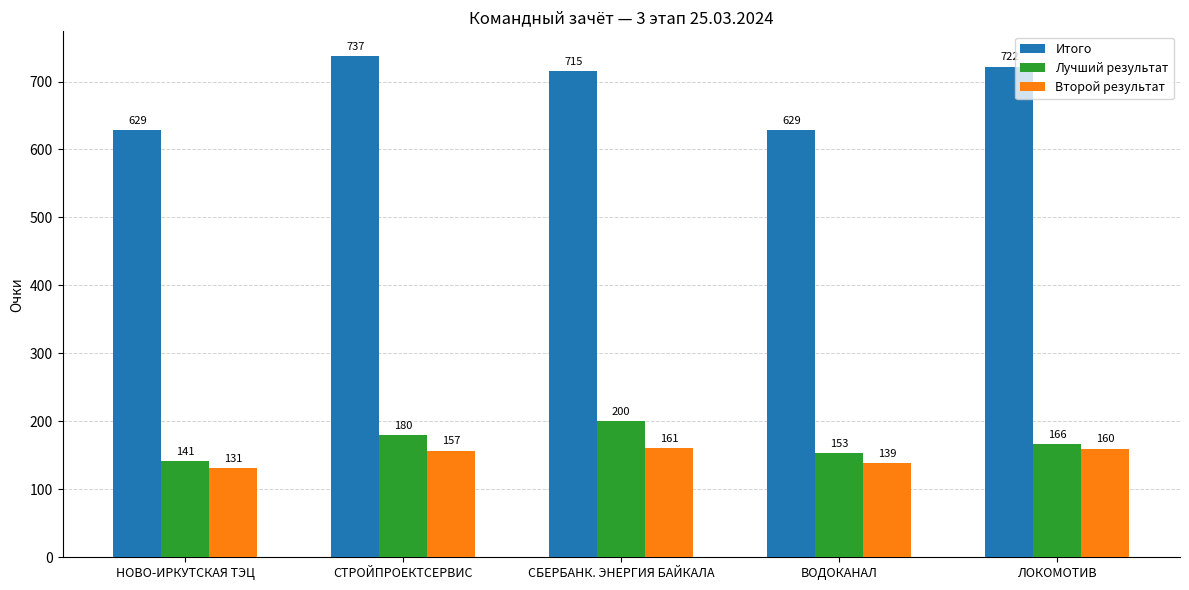

What value does the Второй результат series have at НОВО-ИРКУТСКАЯ ТЭЦ, to the nearest 10?

130